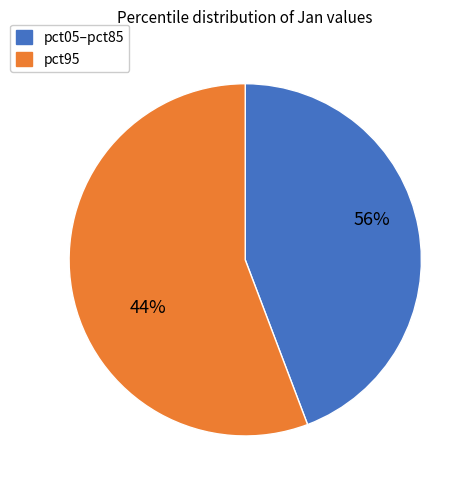

The pct25 slice represents 9% of the pie. True or false?

False